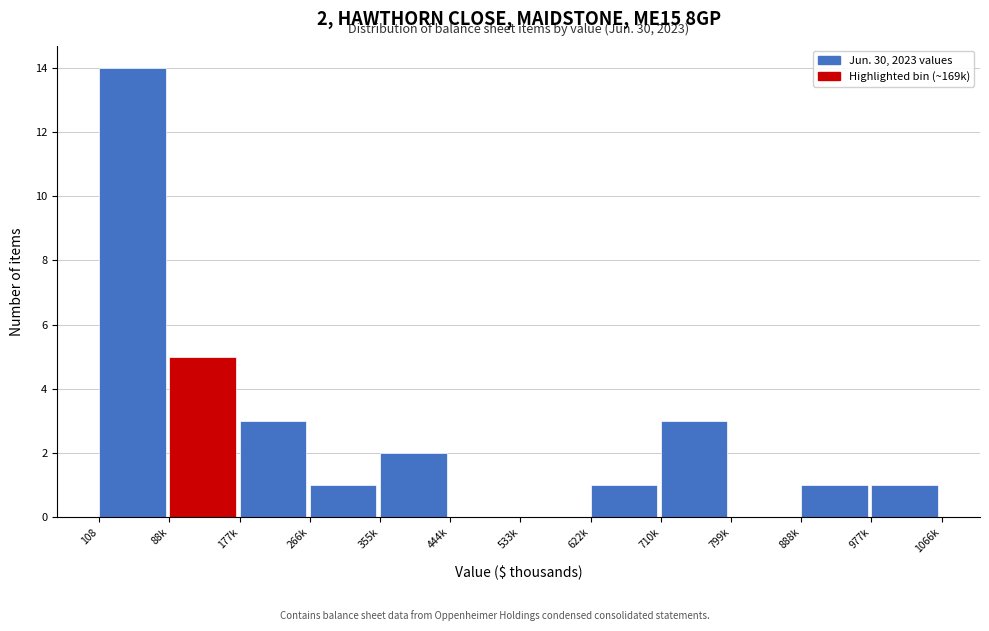

Reading left to right, list all the values displayed in this chart.

108=14	88k=5	177k=3	266k=1	355k=2	444k=0	533k=0	622k=1	710k=3	799k=0	888k=1	977k=1